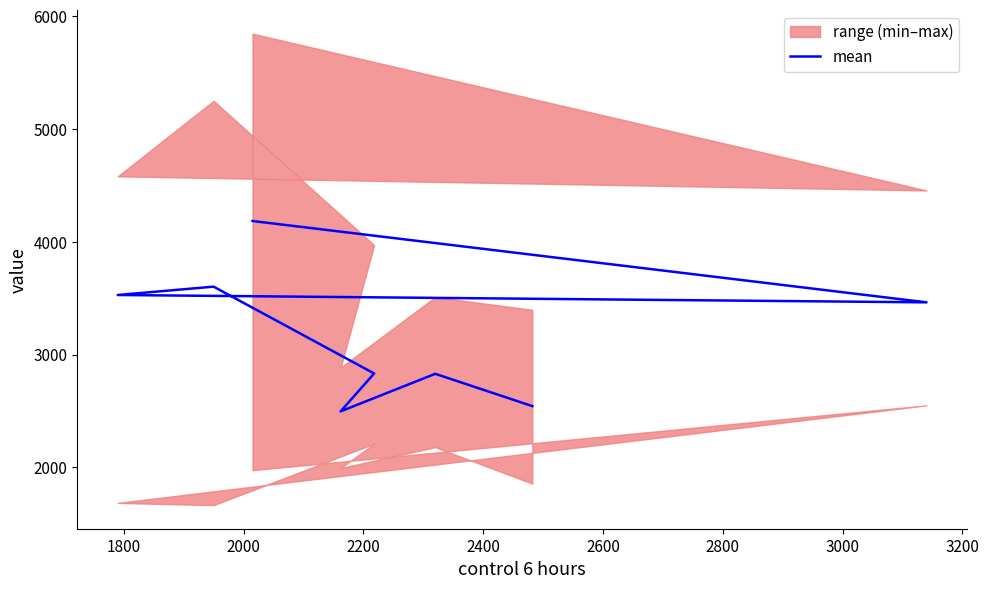

How many data points are less than 3463?

4